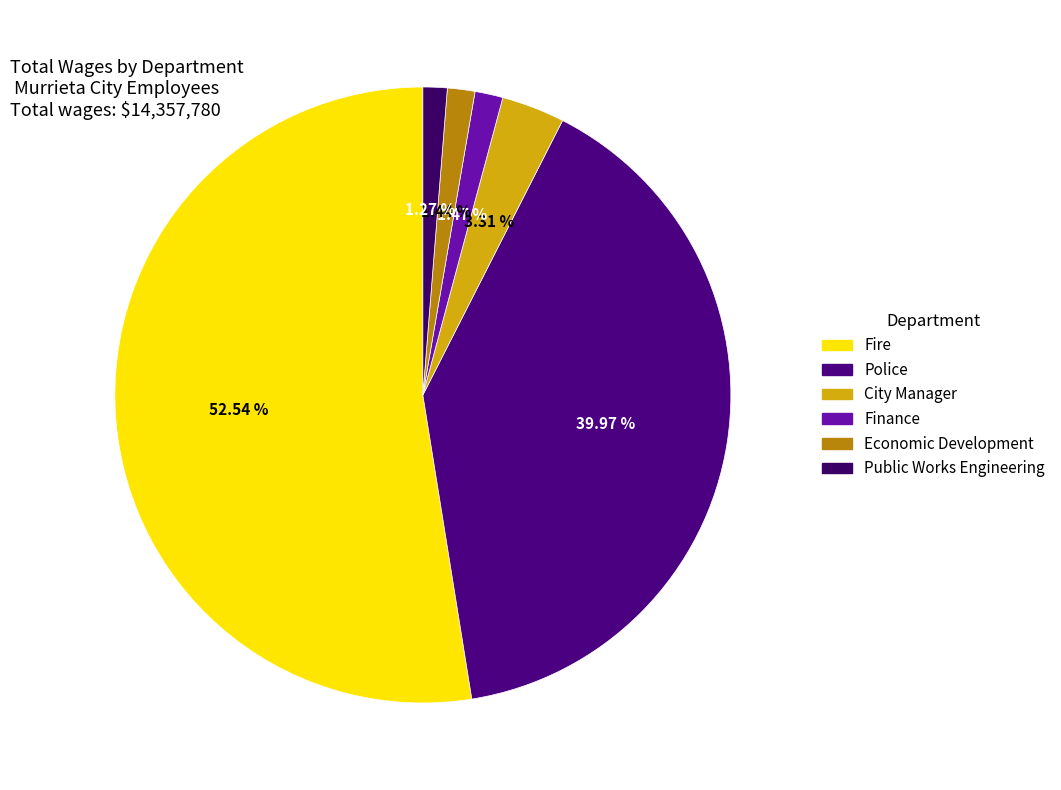

To the nearest percent, what is the difference between the Public Works Engineering and Fire slice percentages?

51%